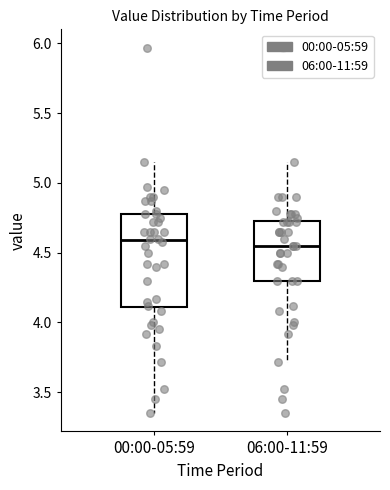

Where does the median line of the box for 00:00-05:59 sit on the y-axis? The values are not printed on the chart, so give them approximately, as read against the axis.

4.60